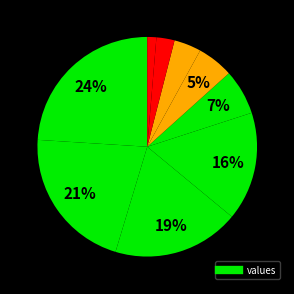

Count the number of slices in the pie.

9